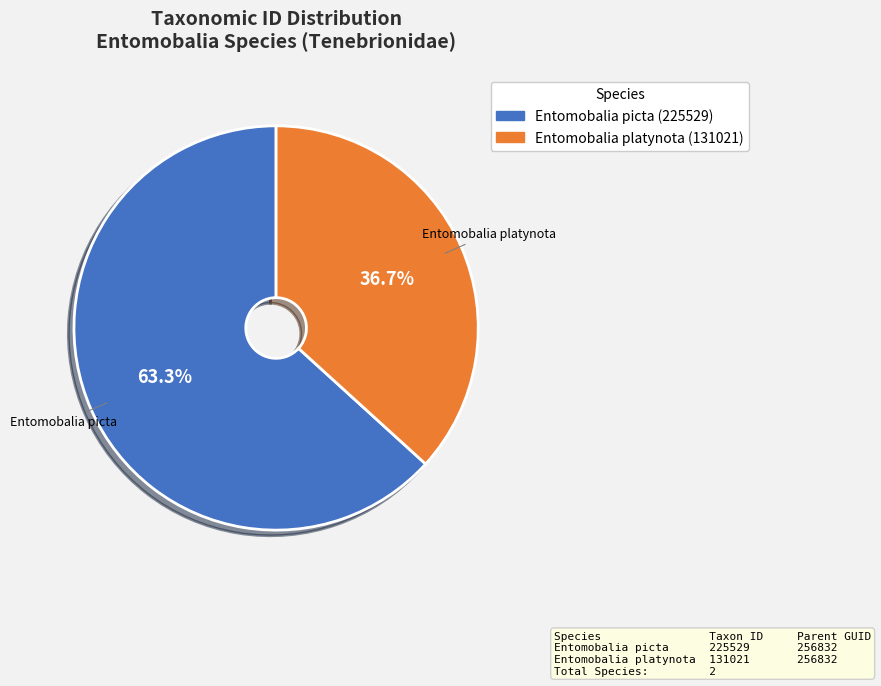

Rank the categories by value from highest to lowest.

Entomobalia picta (225529), Entomobalia platynota (131021)